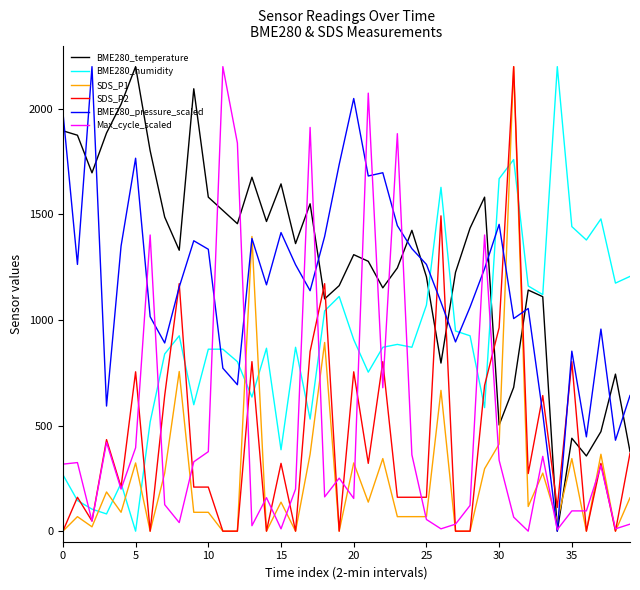

What is the maximum value shown in the chart?

2200.0